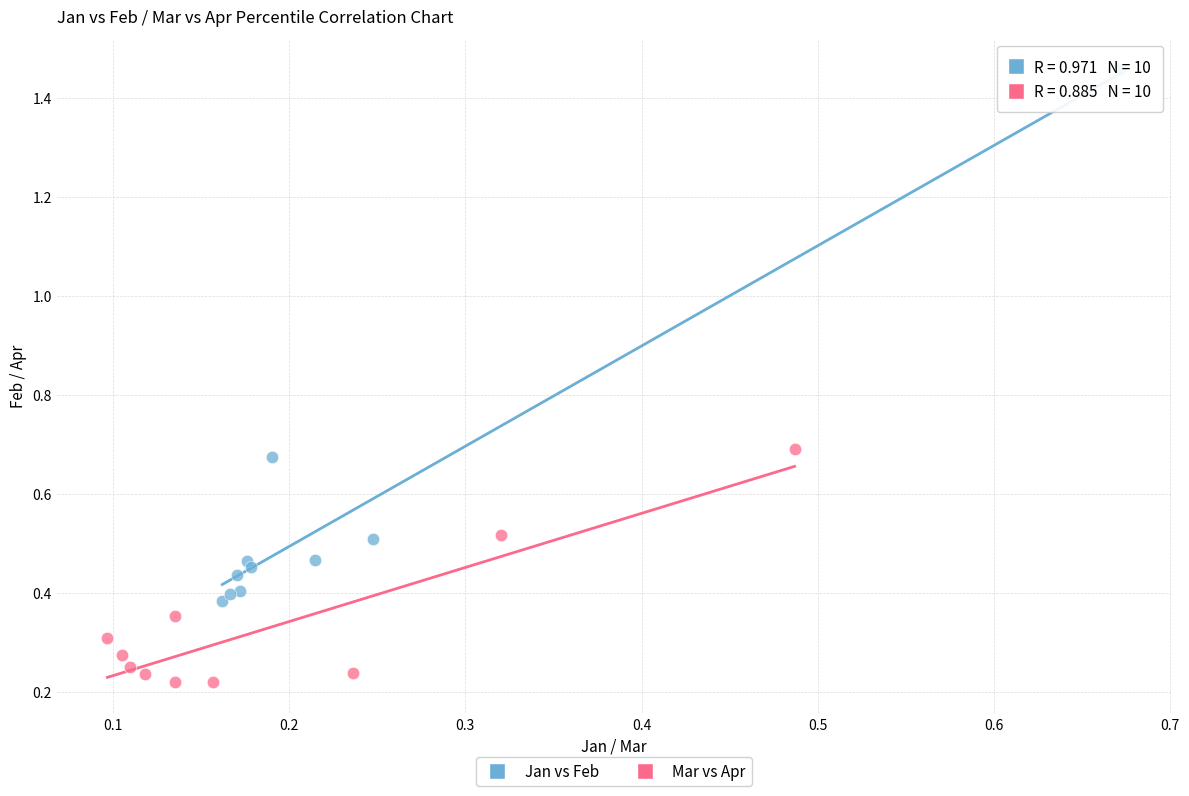

Which series has the largest Y range (max minus min)?

Jan vs Feb